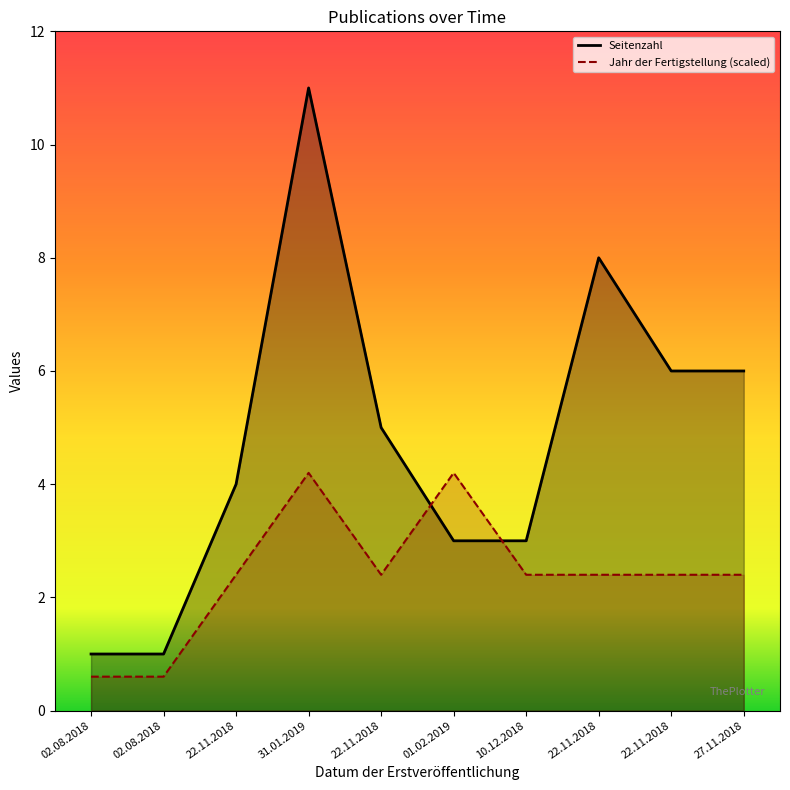

What is the average value of the Jahr der Fertigstellung series?

2.4